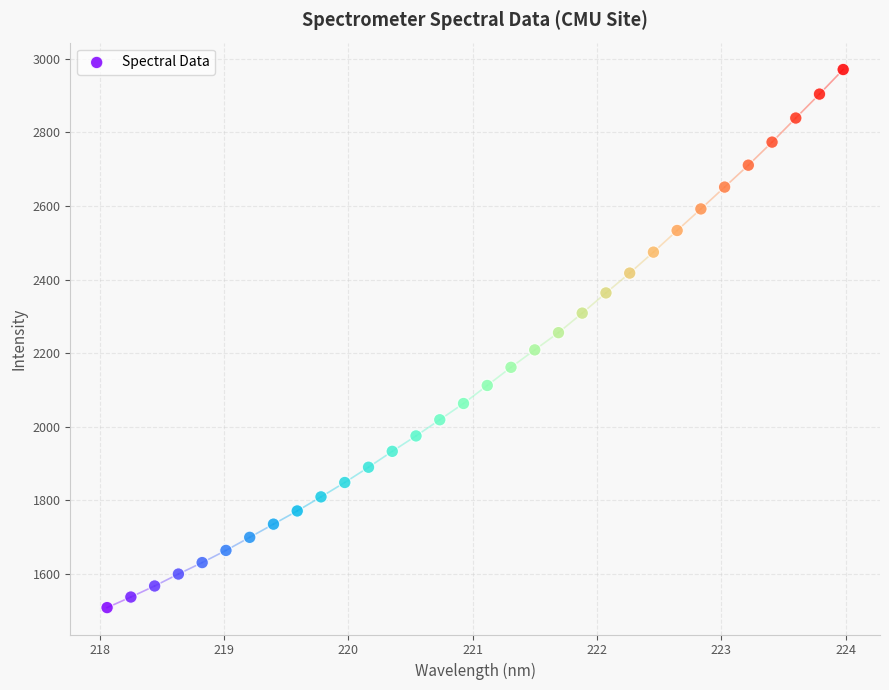

What is the range of Y values (max minus min)?

1461.7